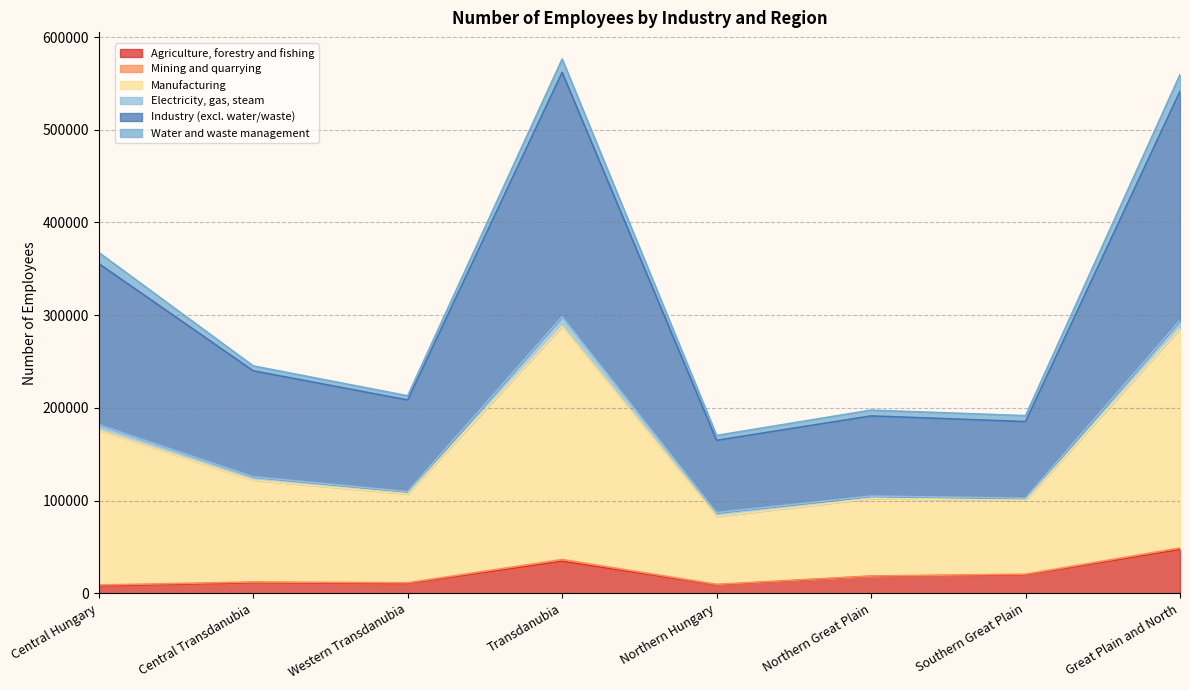

How many lines are shown in the chart?

6